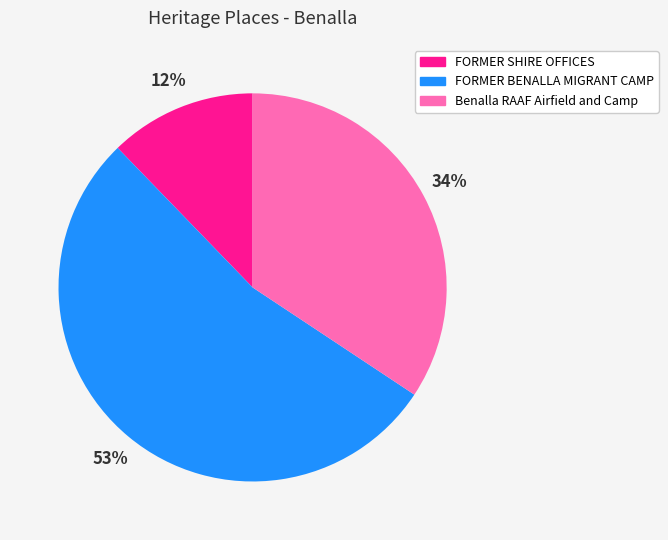

Combined, do Benalla RAAF Airfield and Camp and FORMER BENALLA MIGRANT CAMP account for over 50%?

Yes